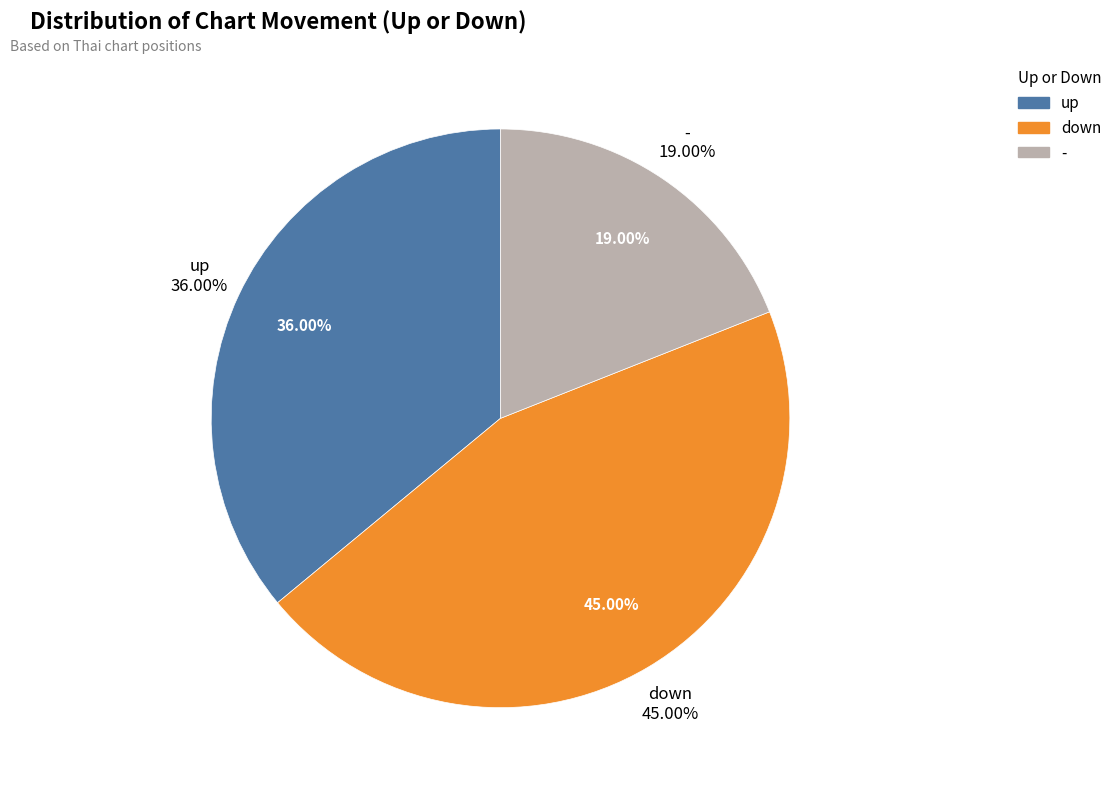

Between up and -, which is larger?

up